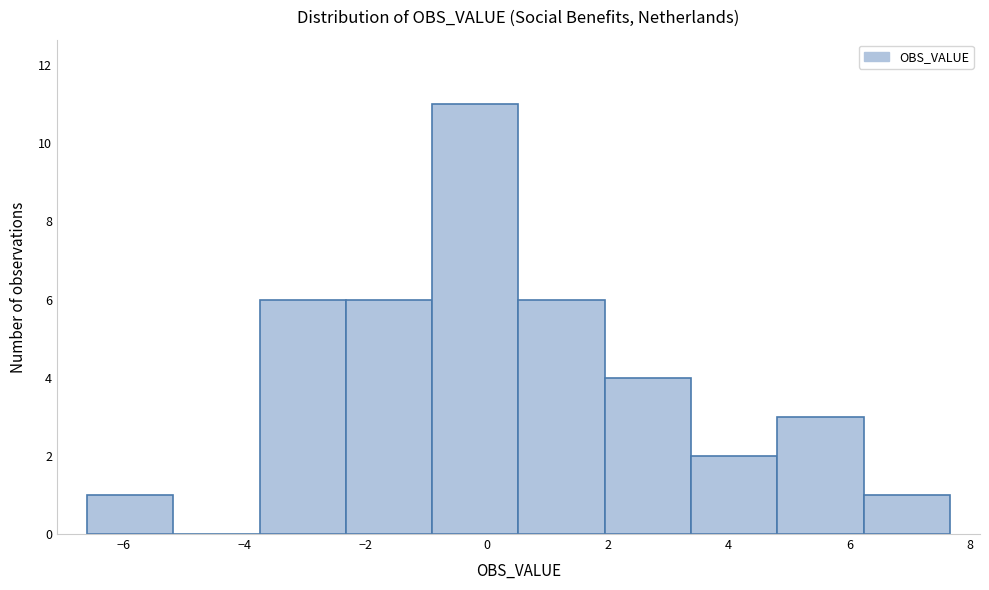

Reading left to right, transcribe this chart: for each bar, give the range it covers on the x-axis and its height. Neither the bar edges nor the heights are printed on the chart, so give them approximately, as read against the axes.

-6.6 to -5.2: 1
-5.2 to -3.8: 0
-3.8 to -2.4: 6
-2.4 to -0.8: 6
-0.8 to 0.6: 11
0.6 to 2.0: 6
2.0 to 3.4: 4
3.4 to 4.8: 2
4.8 to 6.2: 3
6.2 to 7.6: 1